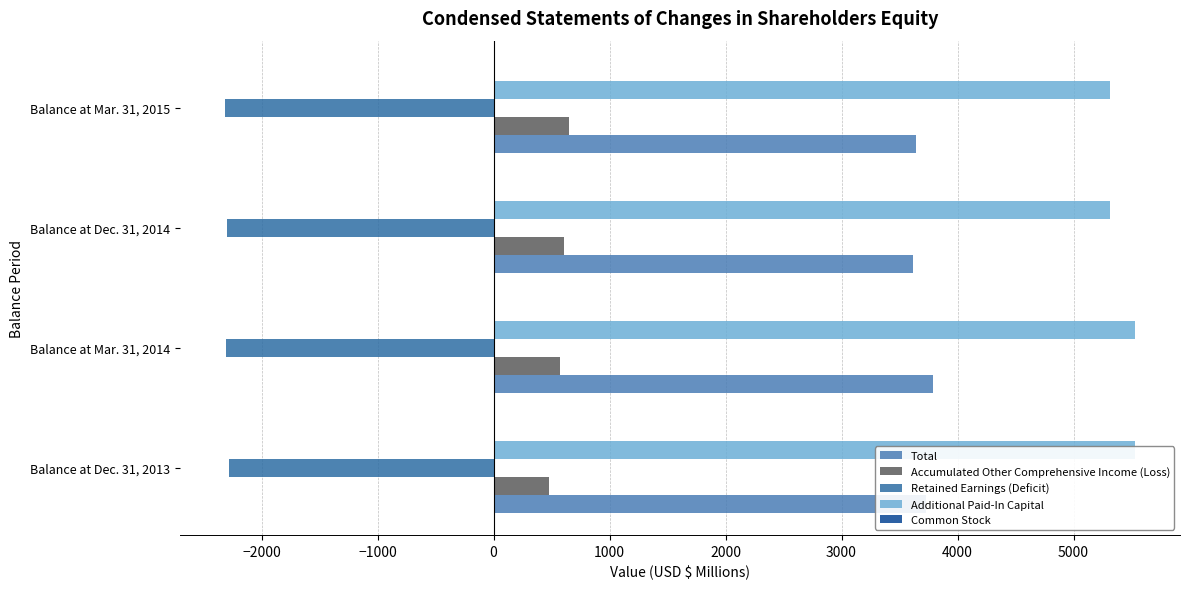

Rank the series at −1000 from lowest to highest value.

Retained Earnings (Deficit), Common Stock, Accumulated Other Comprehensive Income (Loss), Total, Additional Paid-In Capital